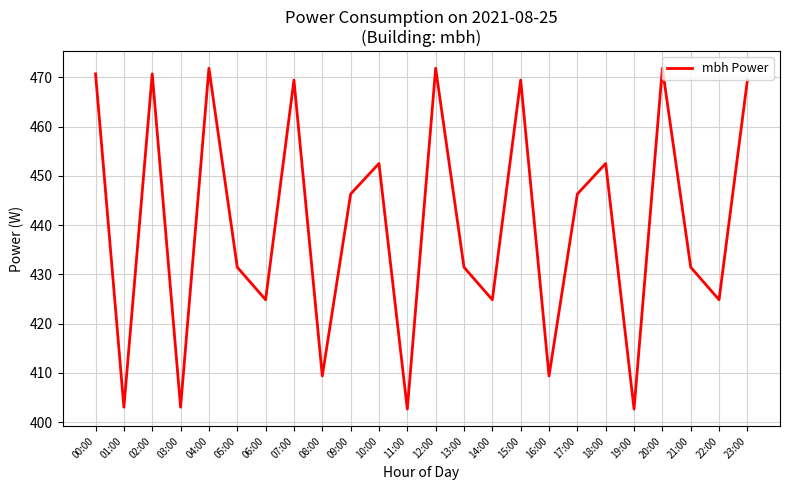

Does the chart have visible grid lines?

Yes